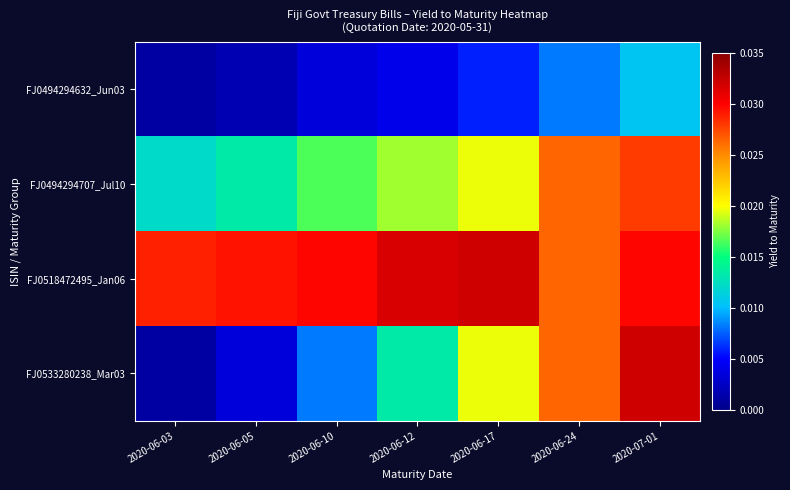

At how many categories does at least one series exceed 0?

7